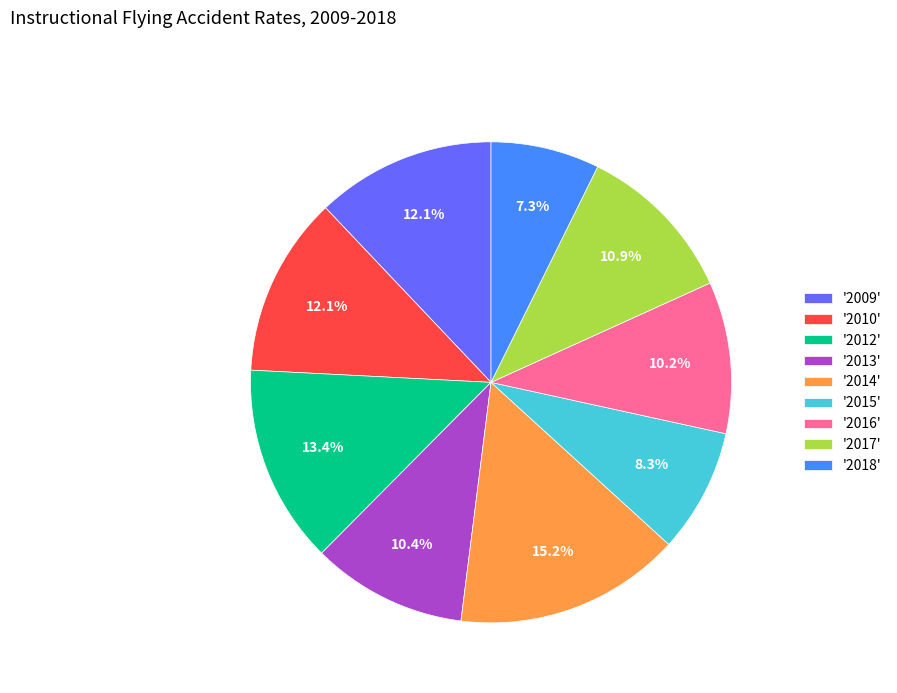

Which slice is the smallest?

'2018'